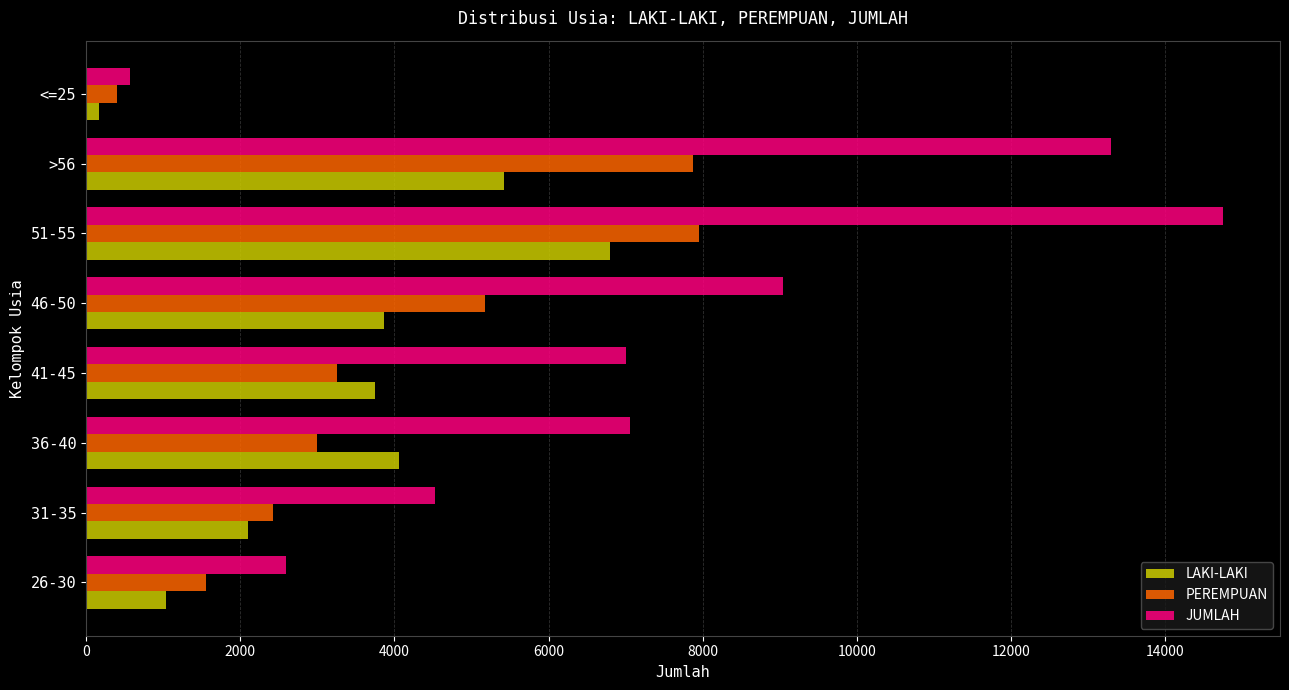

What is the sum of all LAKI-LAKI values?

27194